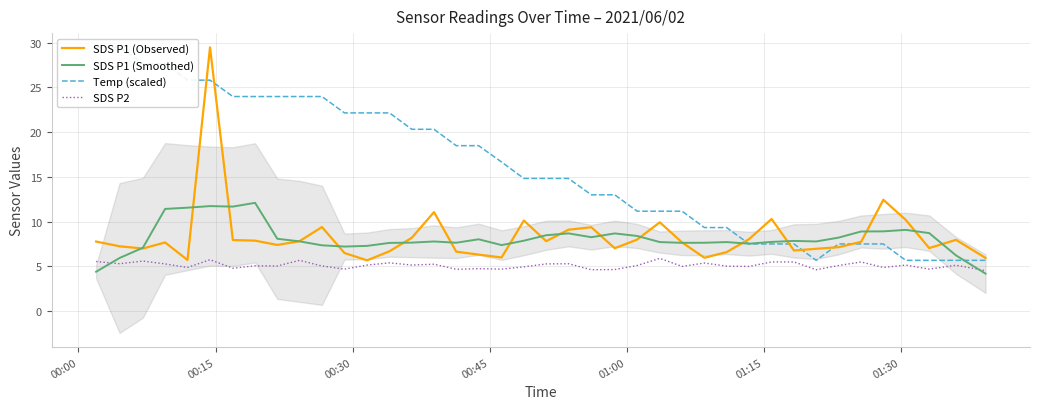

What is the highest value of the SDS P1 (Smoothed) series?

12.1